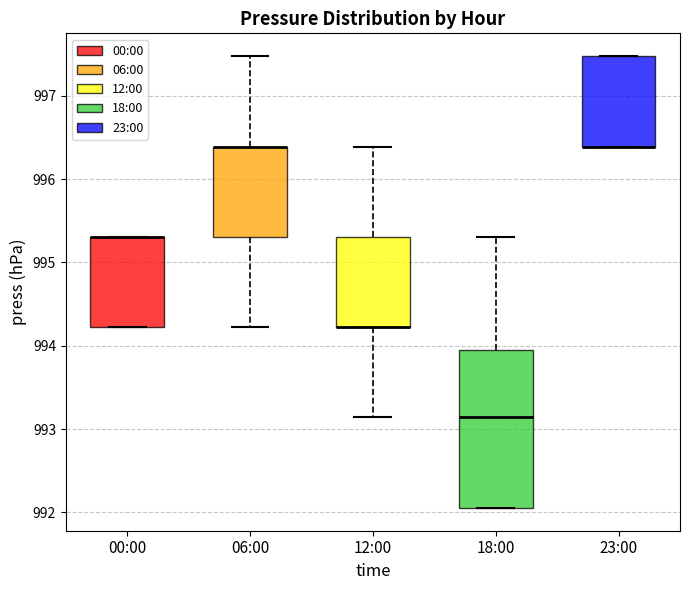

Reading left to right, transcribe this box plot: for each box, give where its median line is, the range the box spans, and where its two whiskers end, as read against the y-axis. The values are not printed on the chart, so give them approximately, as read against the axis.

00:00: median 995.3 (drawn on the box's upper edge), box 994.2 to 995.3, whiskers 994.2 to 995.3
06:00: median 996.4 (drawn on the box's upper edge), box 995.3 to 996.4, whiskers 994.2 to 997.5
12:00: median 994.2 (drawn on the box's lower edge), box 994.2 to 995.3, whiskers 993.1 to 996.4
18:00: median 993.1, box 992.1 to 994.0, whiskers 992.1 to 995.3
23:00: median 996.4 (drawn on the box's lower edge), box 996.4 to 997.5, whiskers 996.4 to 997.5